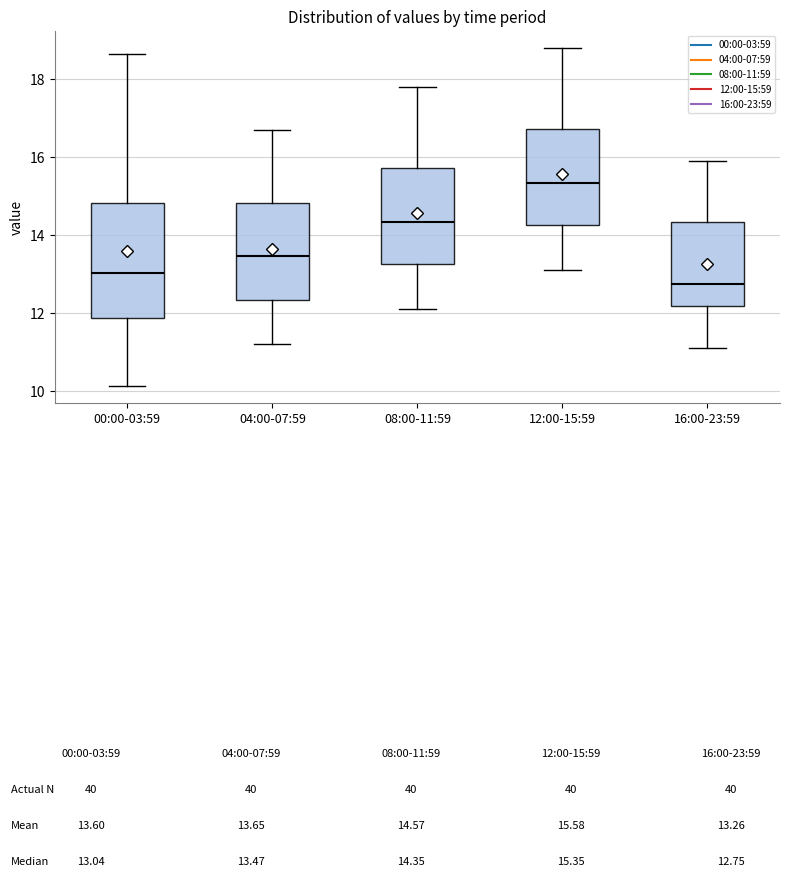

Which box's median line is the lowest?

16:00-23:59